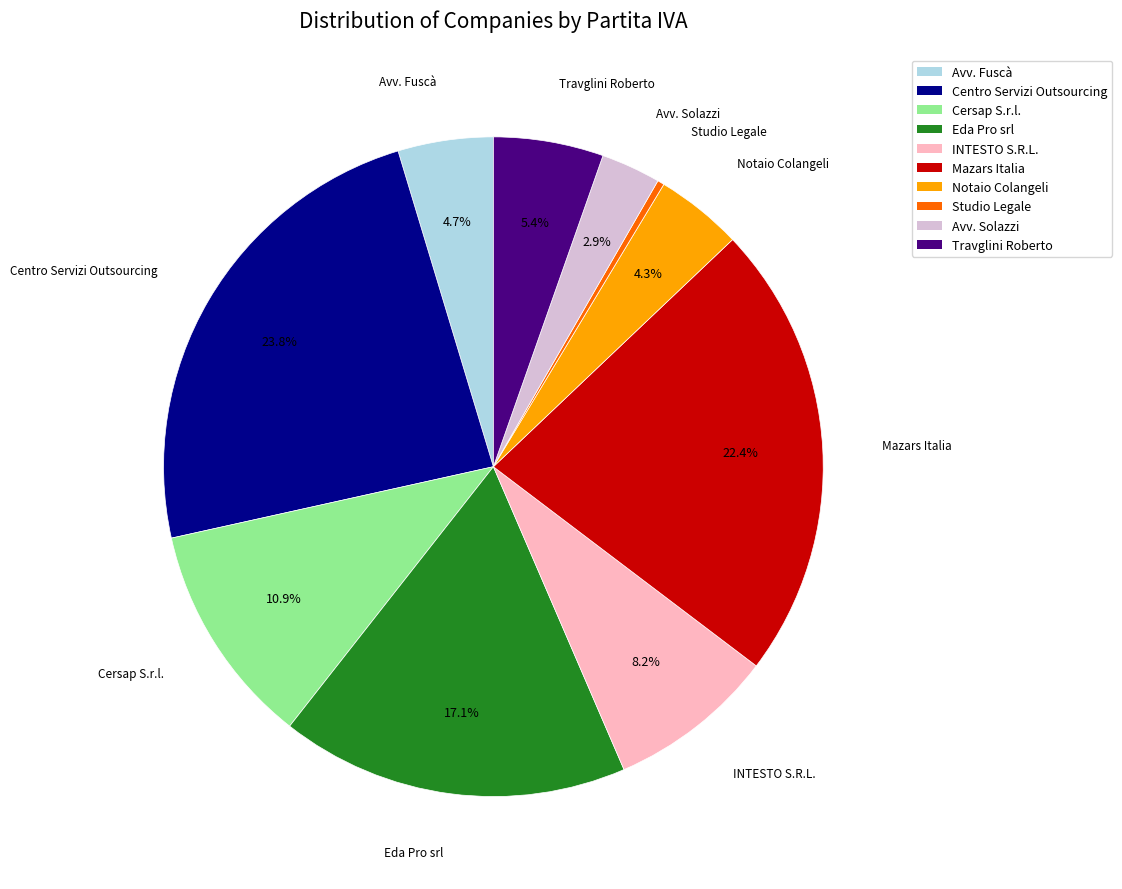

Is there any slice that represents more than half of the pie?

No